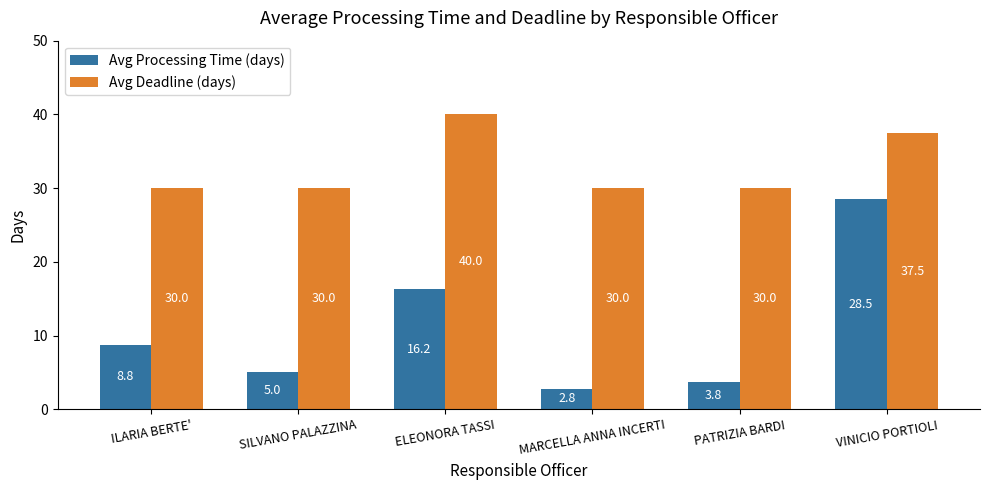

What is the label of the 2nd bar from the right?

PATRIZIA BARDI